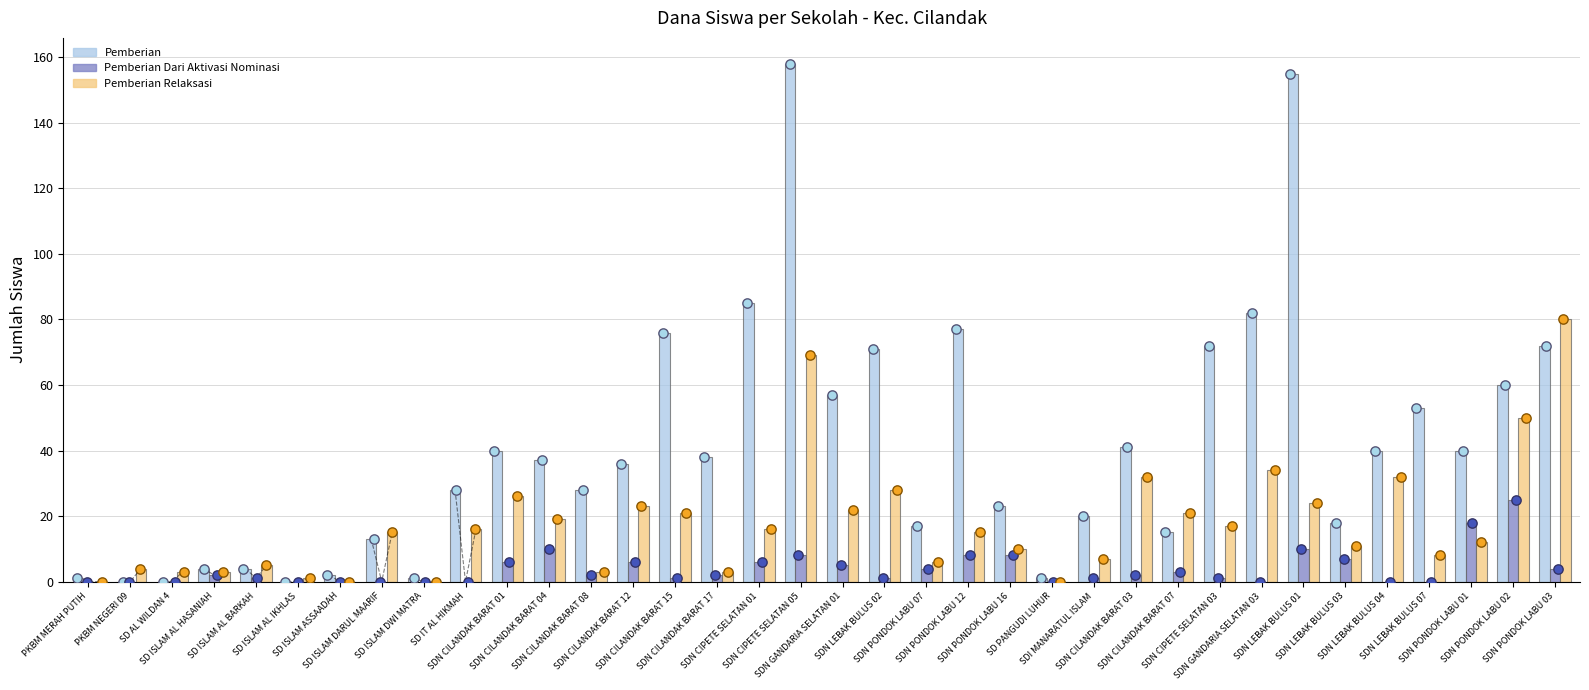

Which series reaches the minimum Y coordinate?

Pemberian